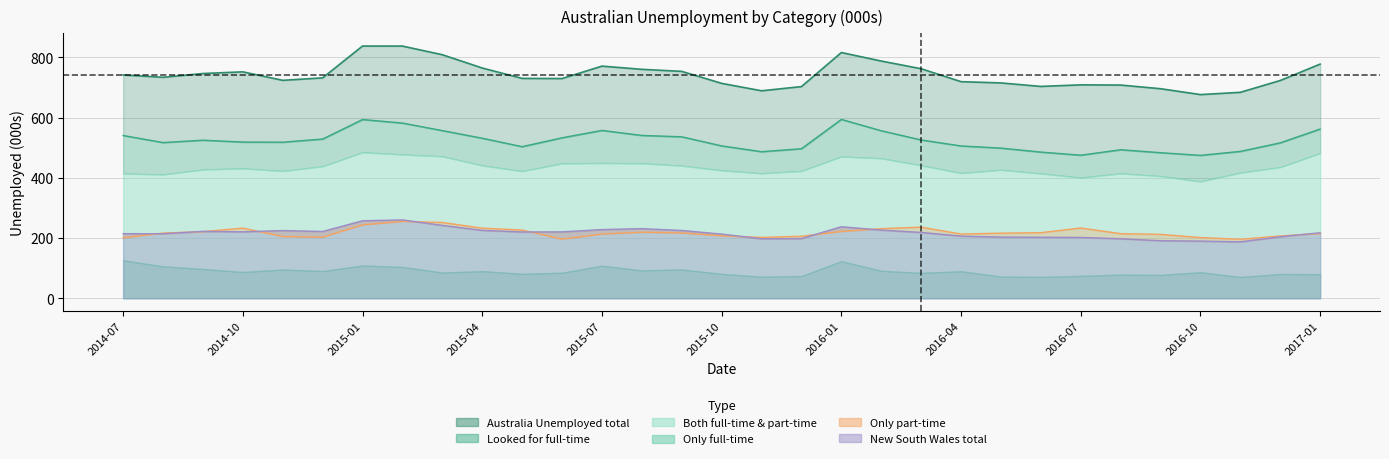

What is the value of the New South Wales Unemployed total point at the 18th from the left?

198.3